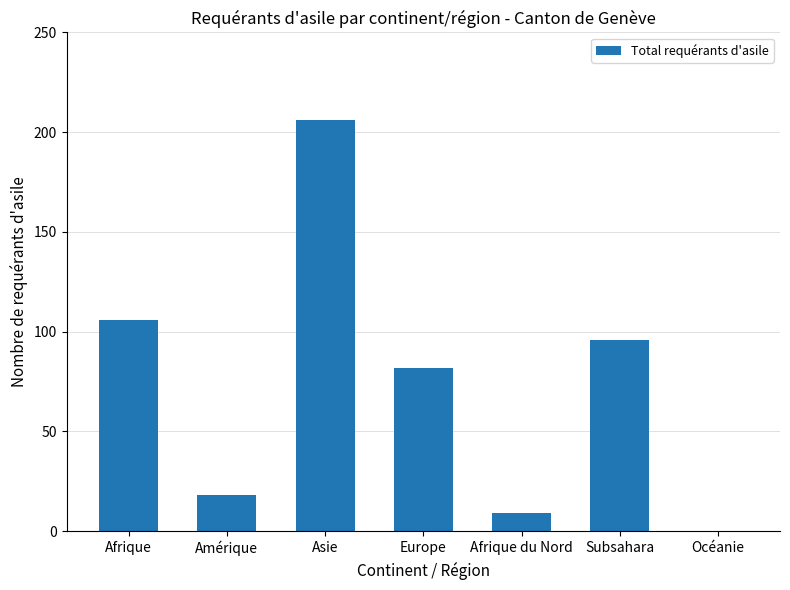

What is the change in value from Asie to Océanie?

-206